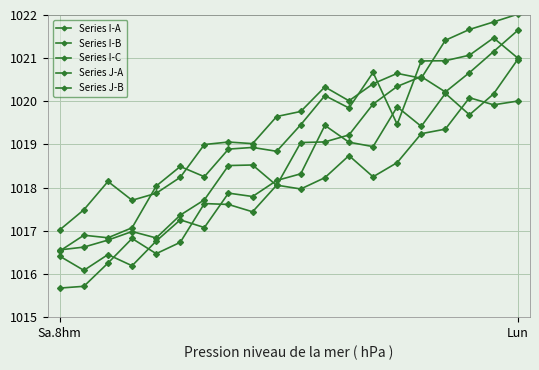

True or false: Series I-C has more than 1 interior local peaks.

True